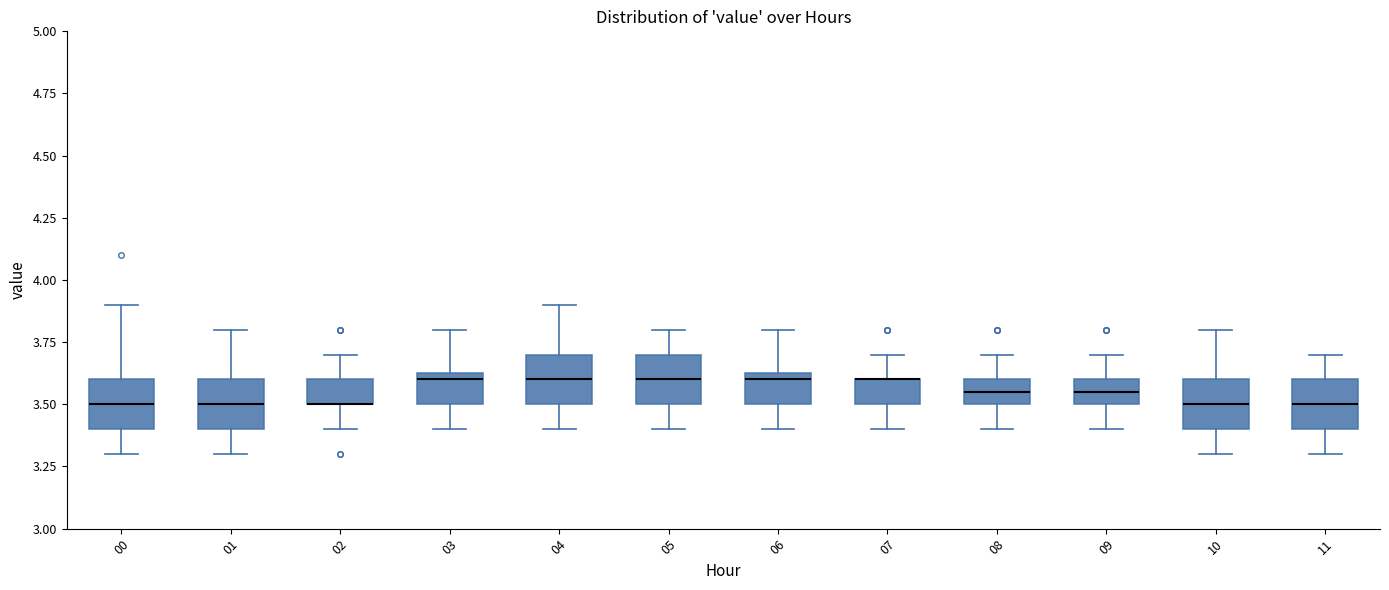

Where does the lower whisker of the box at x = 08 end on the y-axis? The values are not printed on the chart, so give them approximately, as read against the axis.

3.40